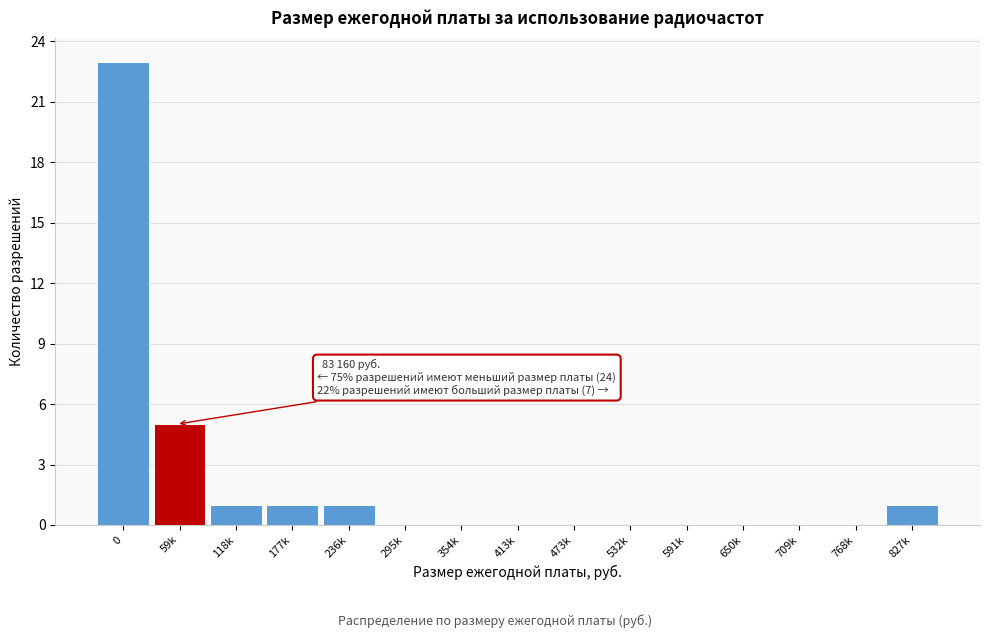

Reading left to right, list all the values displayed in this chart.

0=23	59k=5	118k=1	177k=1	236k=1	295k=0	354k=0	413k=0	473k=0	532k=0	591k=0	650k=0	709k=0	768k=0	827k=1